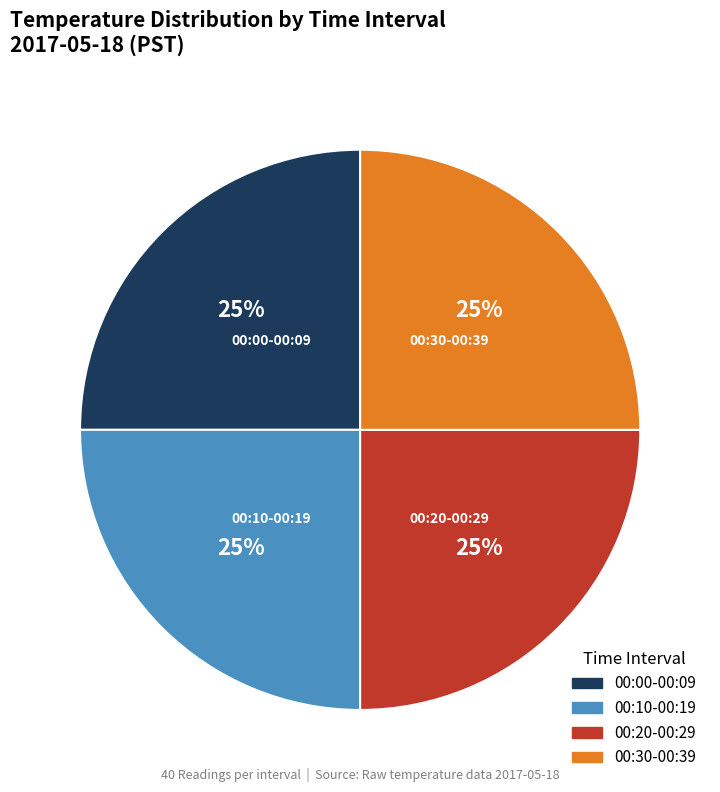

To the nearest percent, what is the average slice percentage?

25%